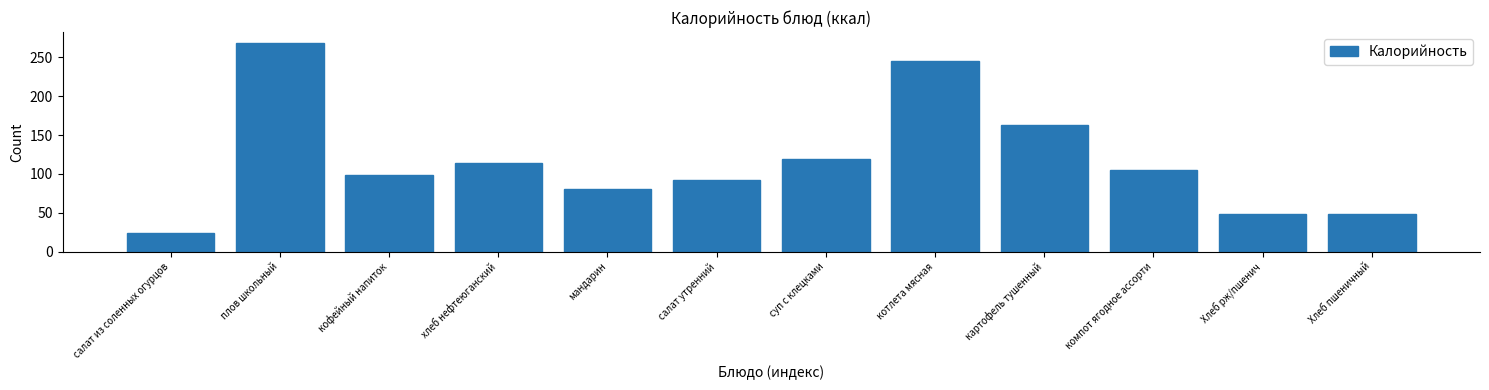

What is the value of the 12th bar from the left?

48.9